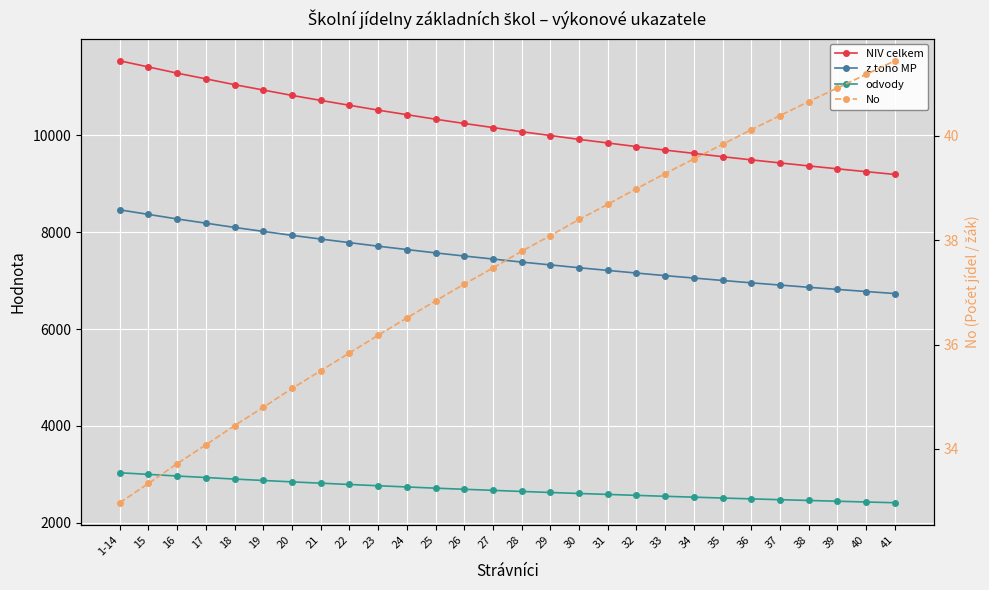

What position from the left is 1-14?

1